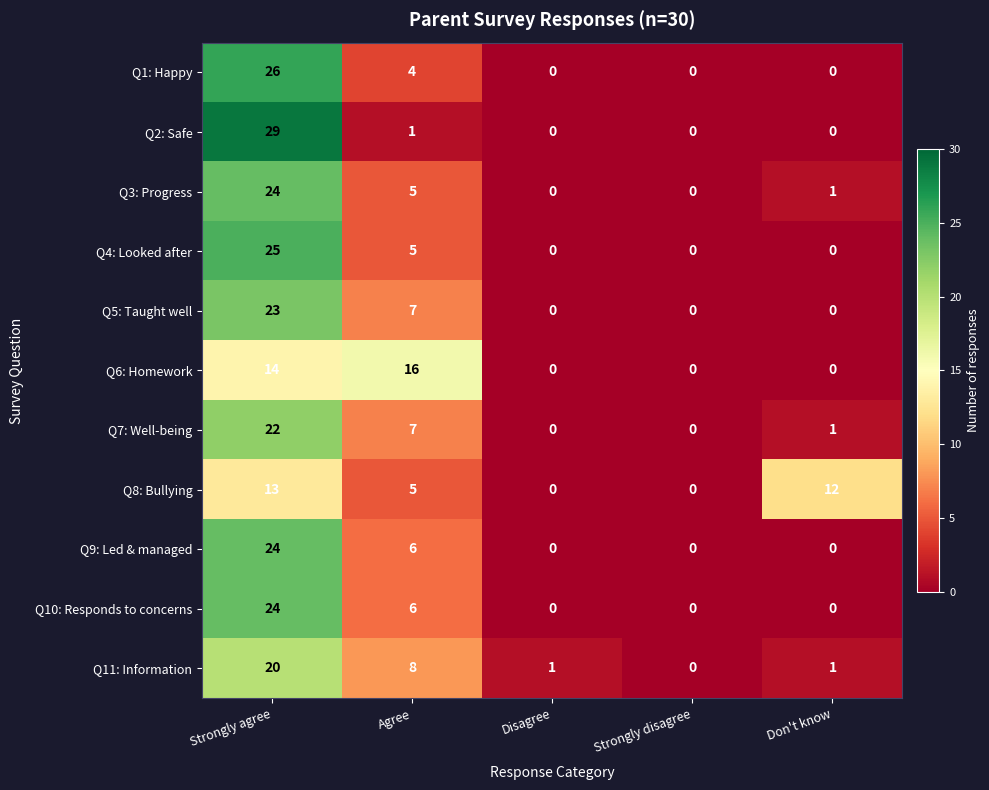

How many series are shown in this chart?

11